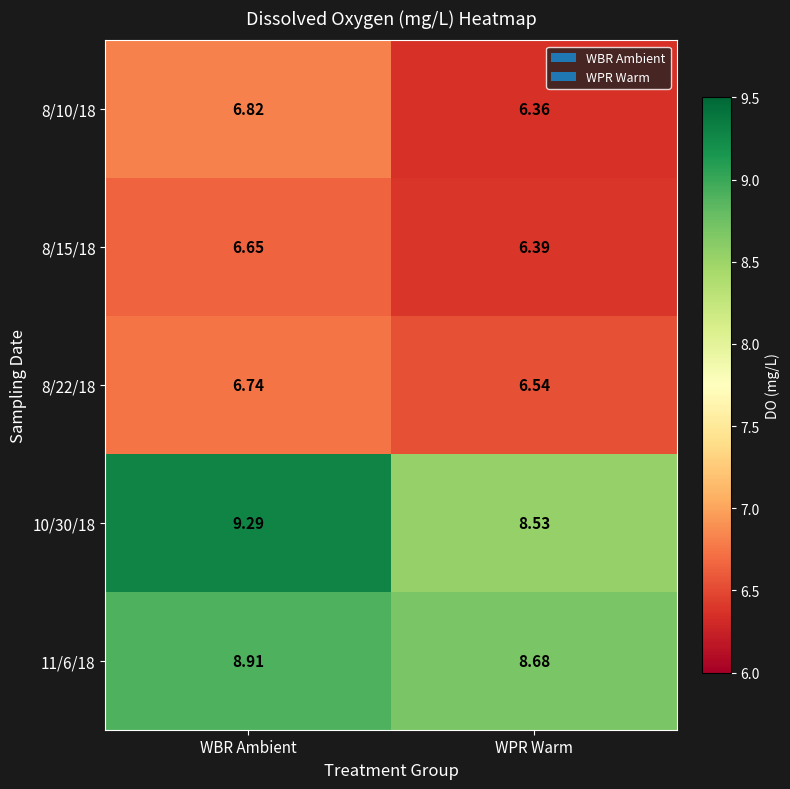

At which category does the chart reach its peak across all series?

WBR Ambient